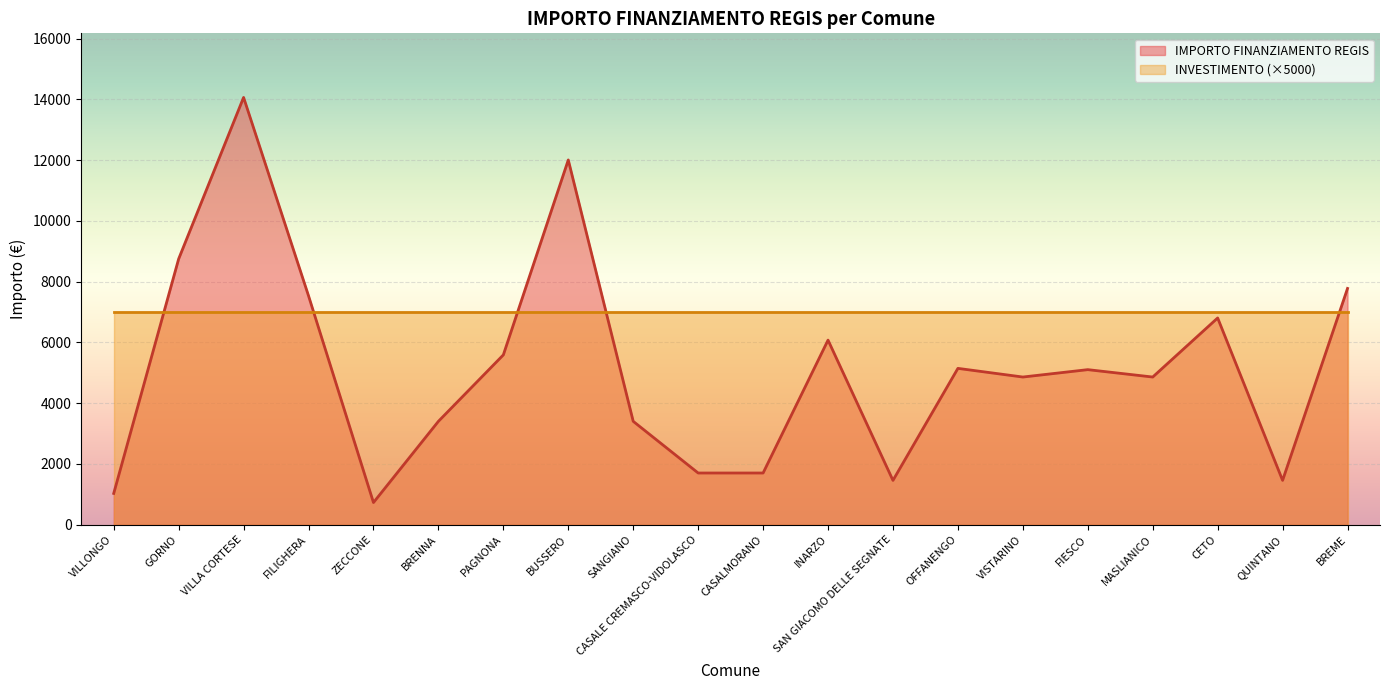

How many points are lower than both their immediate neighbors (excluding endpoints)?

5